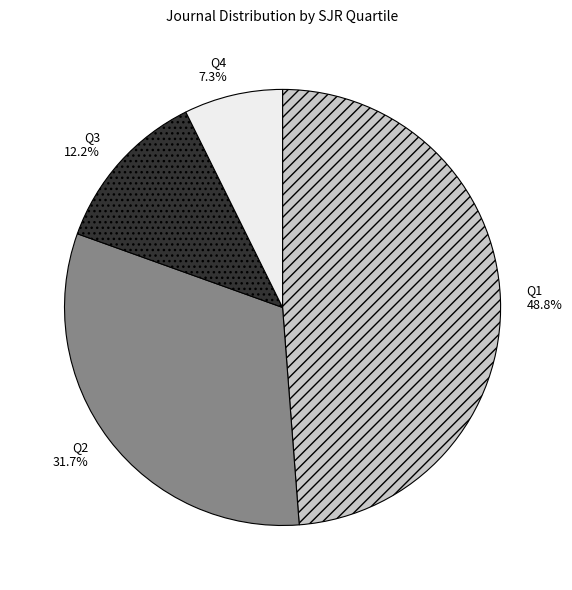

How many segments does this pie chart have?

4